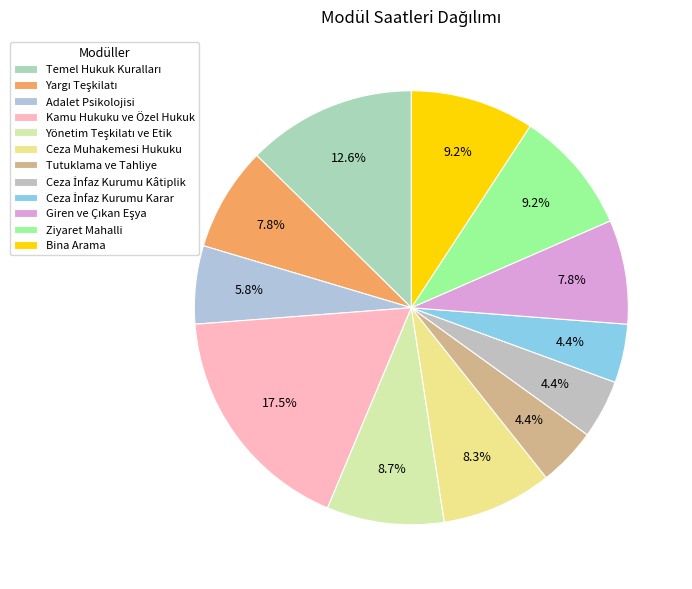

Which category has the biggest portion of the pie?

Kamu Hukuku ve Özel Hukuk